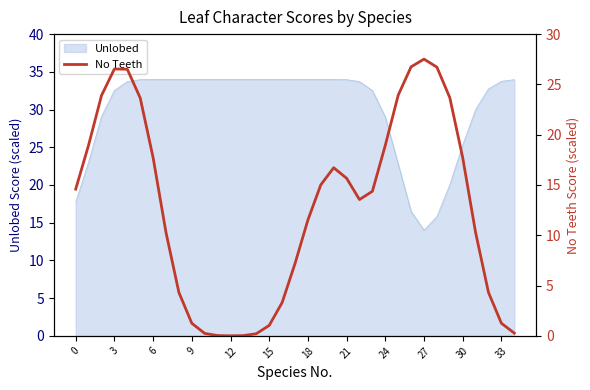

The value at 24 is 18.9. True or false?

True